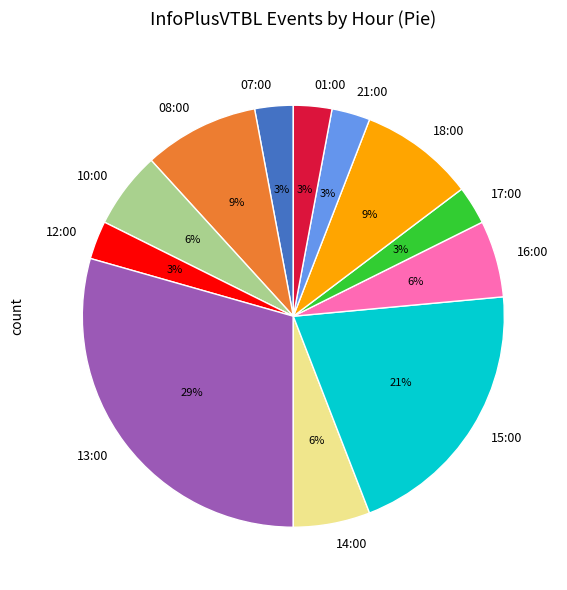

How many slices are in this pie chart?

12